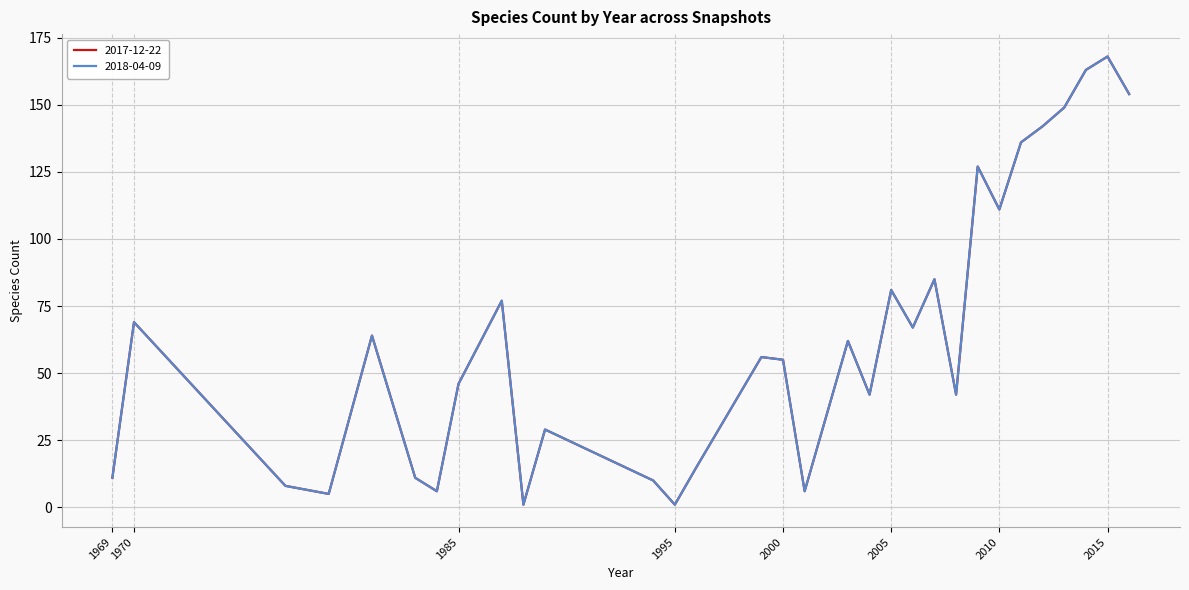

Does the chart have visible grid lines?

Yes